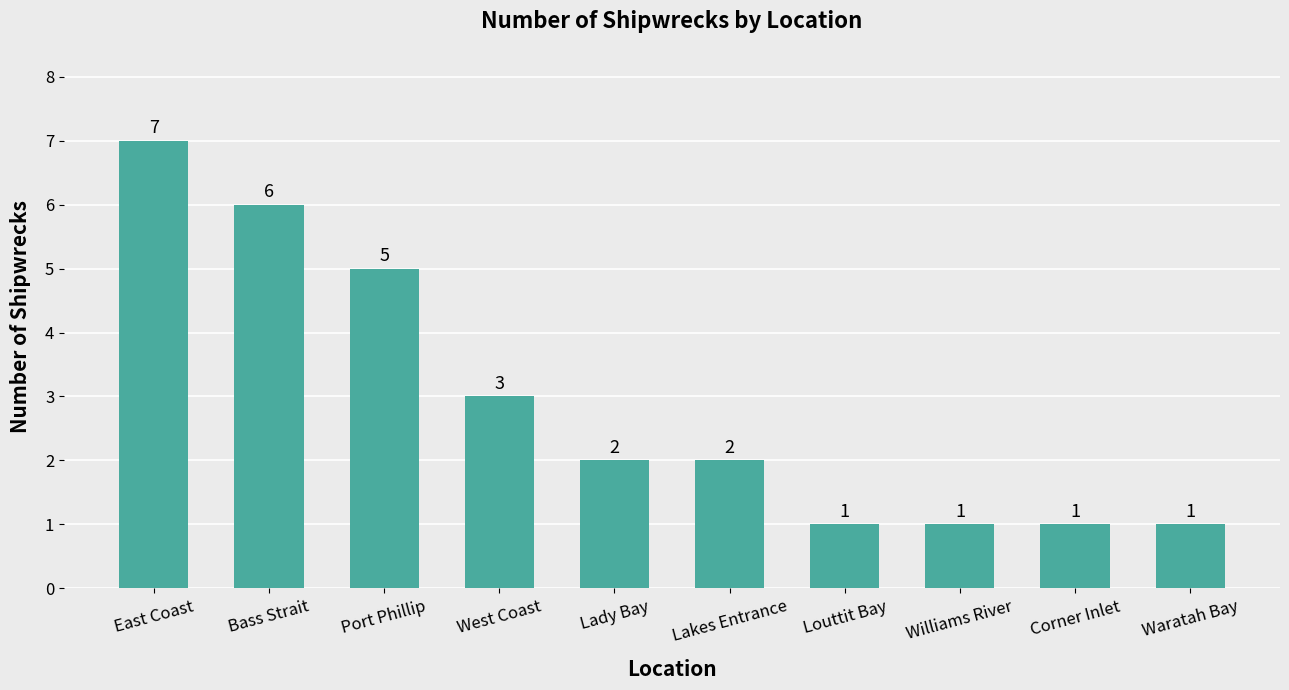

Reading left to right, what are all the values shown in this chart?

7	6	5	3	2	2	1	1	1	1